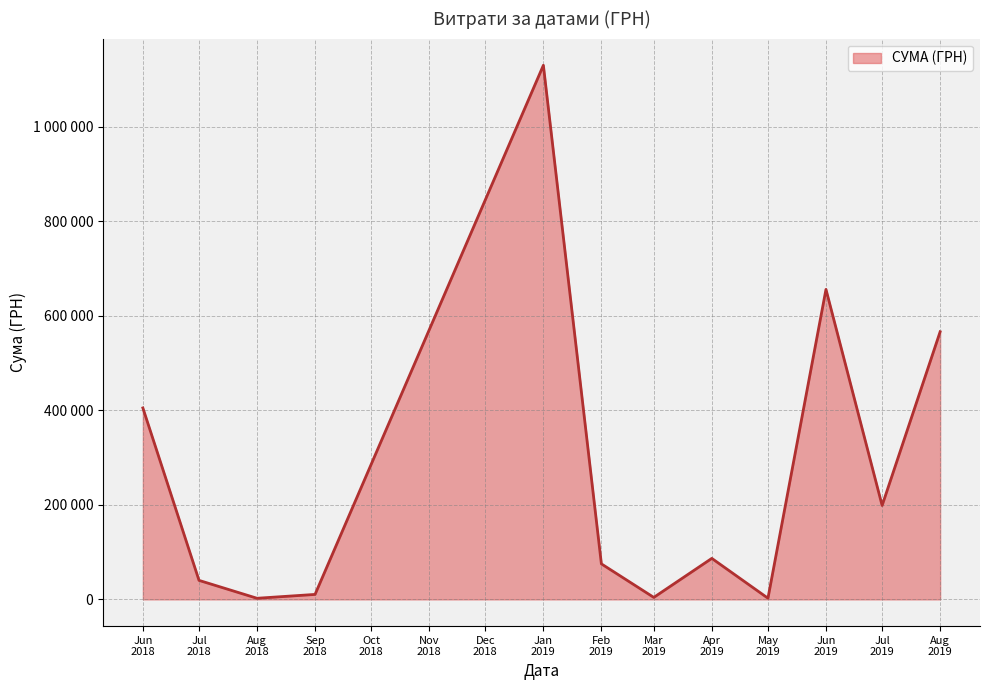

Is this an area chart (filled region under the line)?

Yes